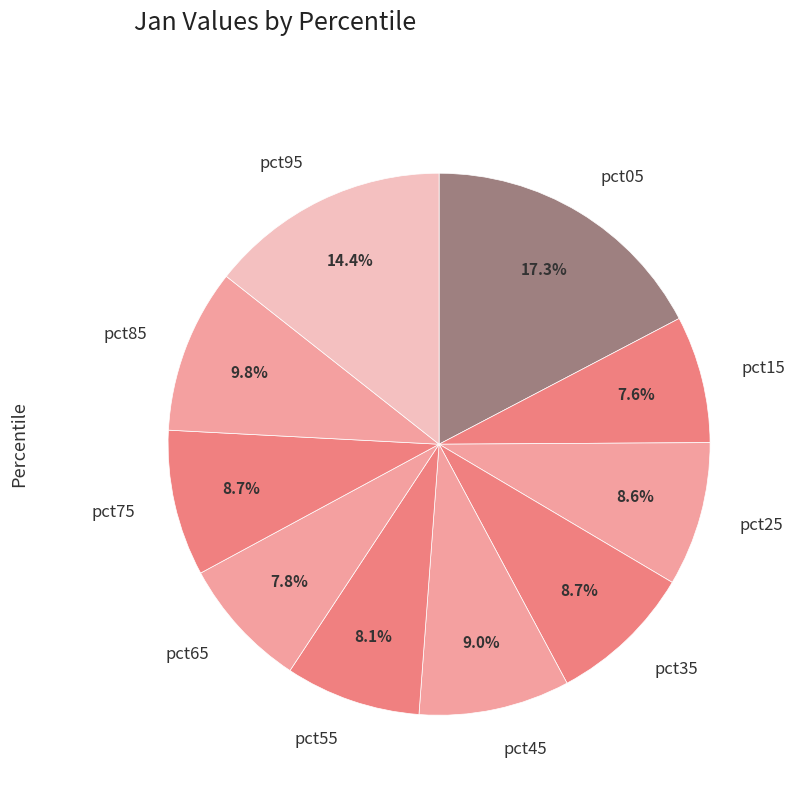

The pct25 slice represents 9% of the pie. True or false?

True